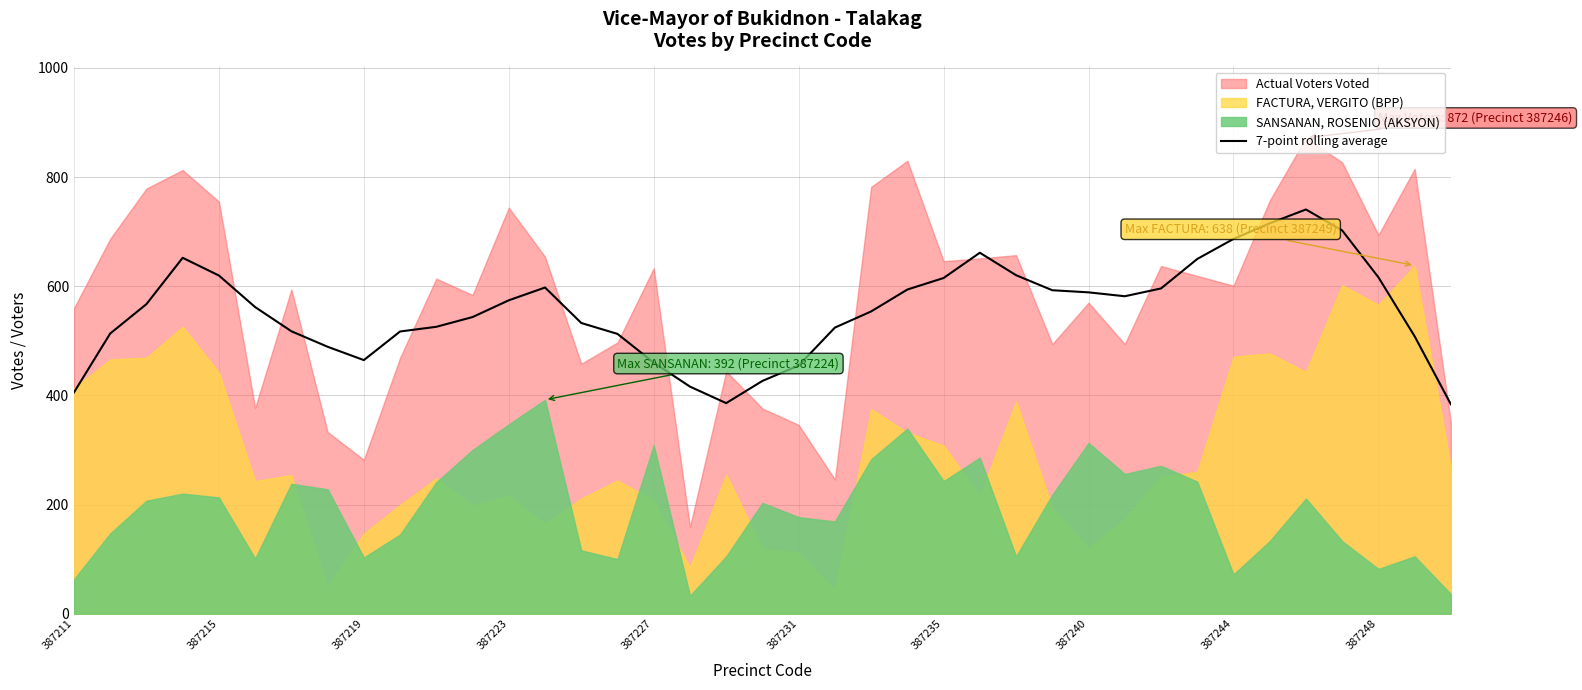

True or false: 7-point rolling average has a value of 686.7 at 387244.

True